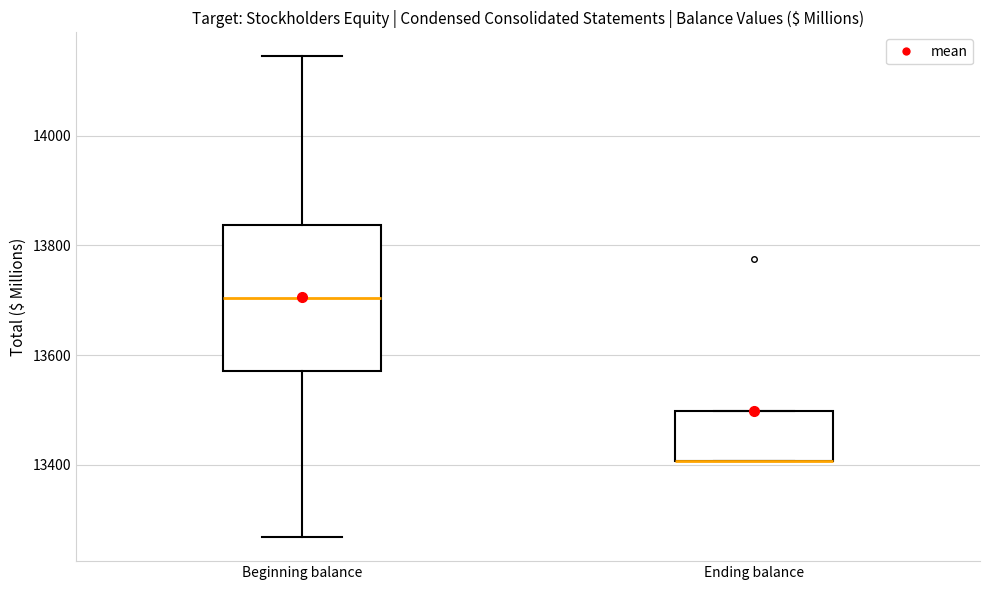

Where does the upper whisker of the box for Beginning balance end on the y-axis? The values are not printed on the chart, so give them approximately, as read against the axis.

14140